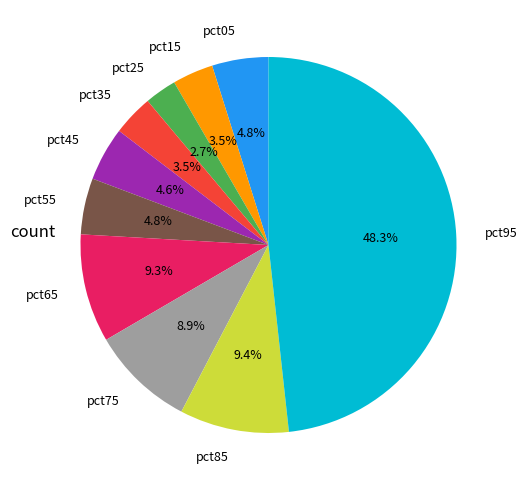

How many slices are in this pie chart?

10